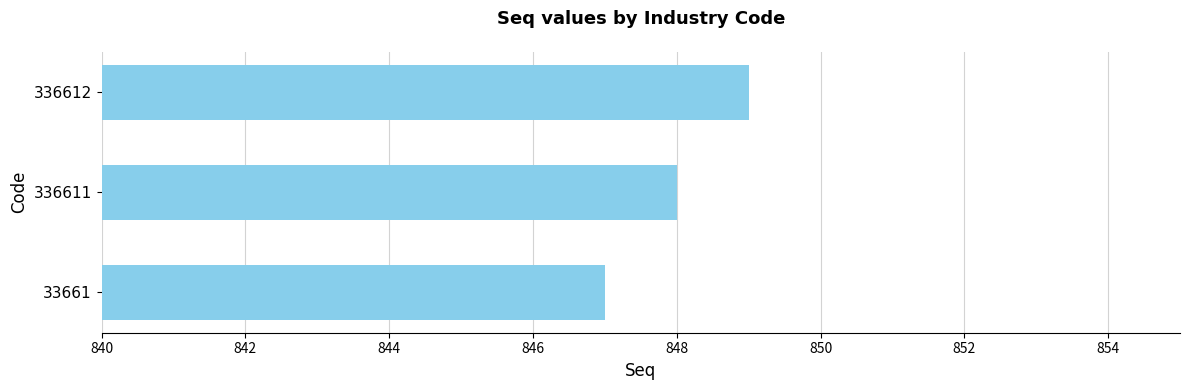

What is the difference between the maximum and minimum values?

2